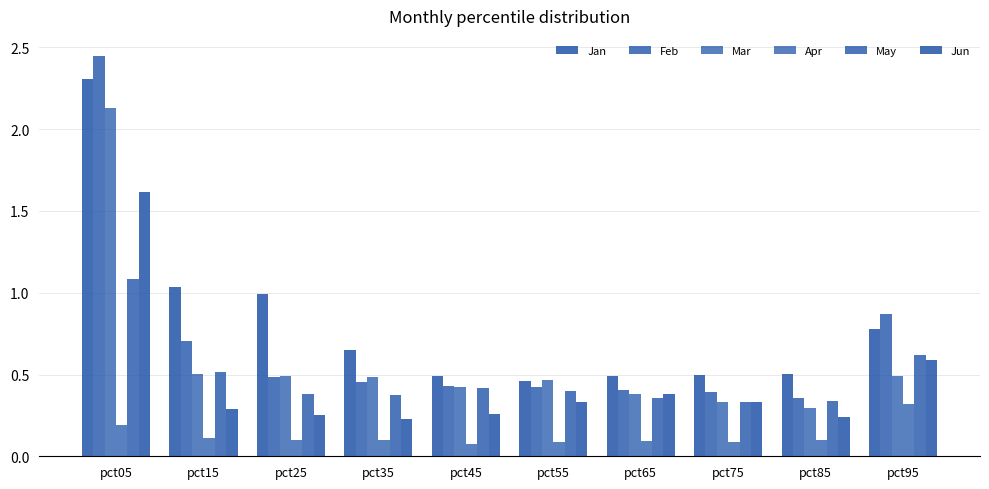

Which series has the largest total across all categories?

Jan